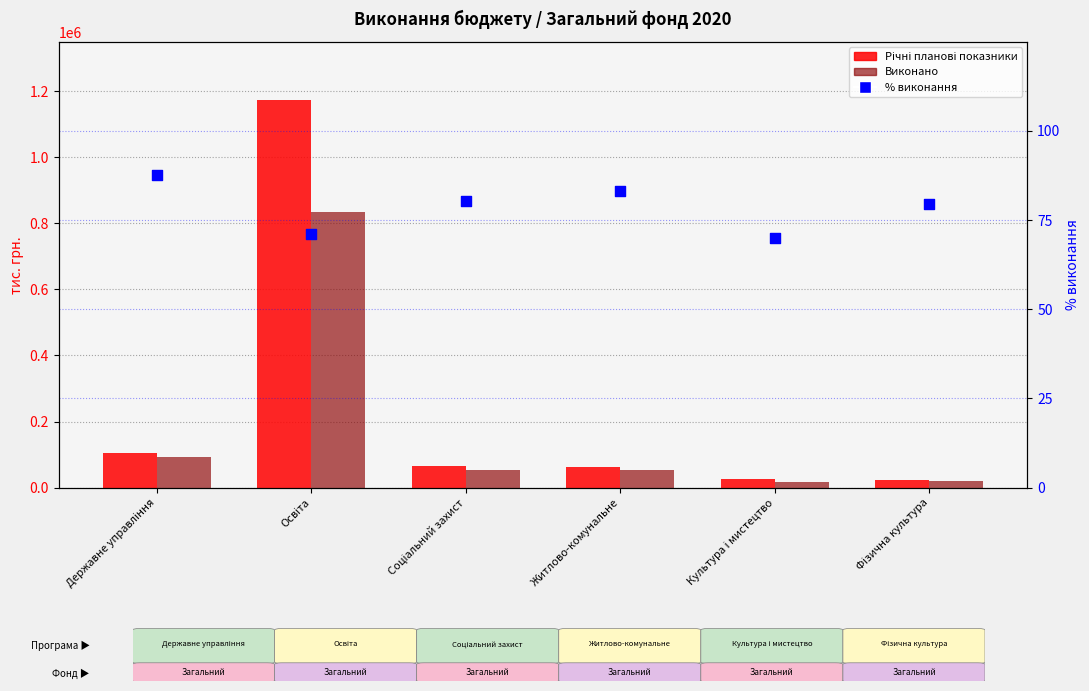

At how many categories does at least one series exceed 388346?

1